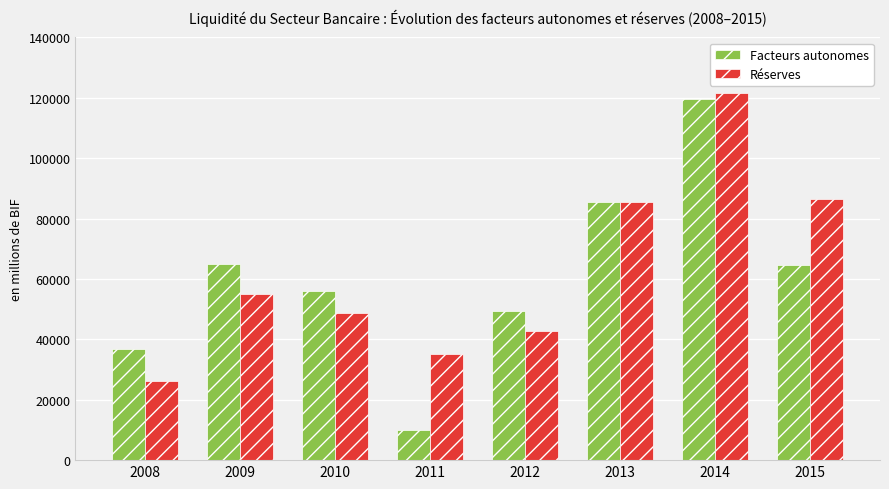

Rank the series by their average value, from highest to lowest.

Réserves, Facteurs autonomes